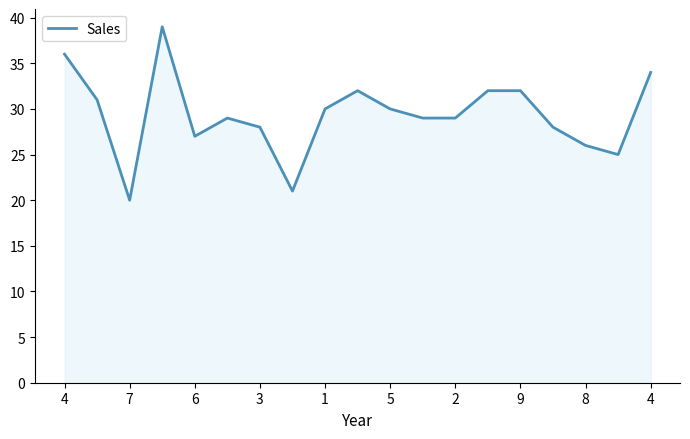

What is the maximum value shown in the chart?

39